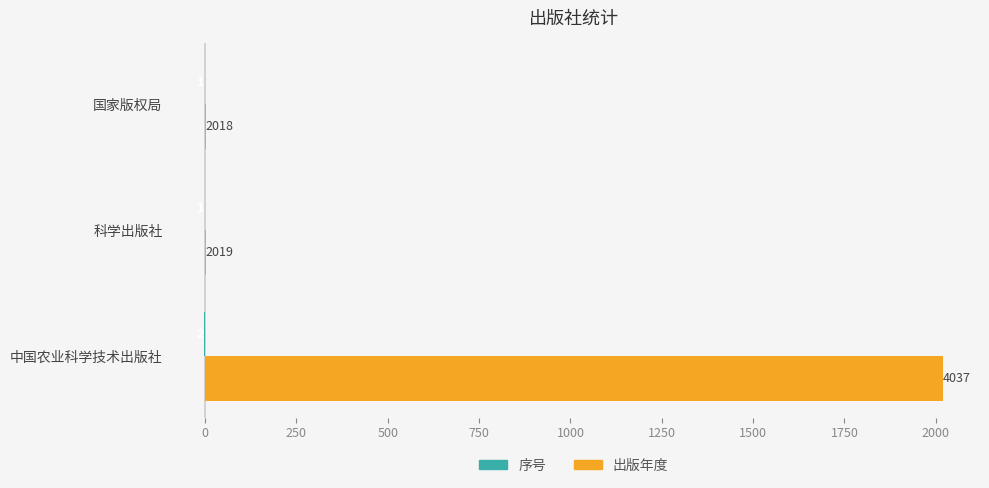

At which category is the sum across all series the highest?

中国农业科学技术出版社